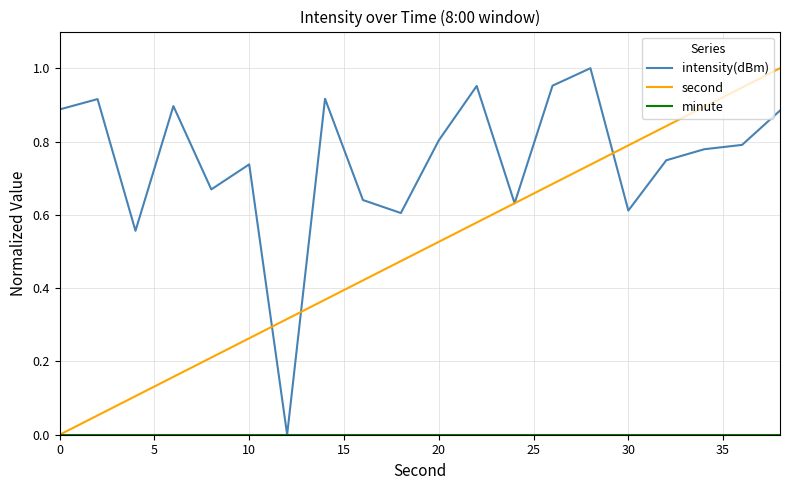

Rank the series by their maximum value, from lowest to highest.

minute, intensity(dBm), second